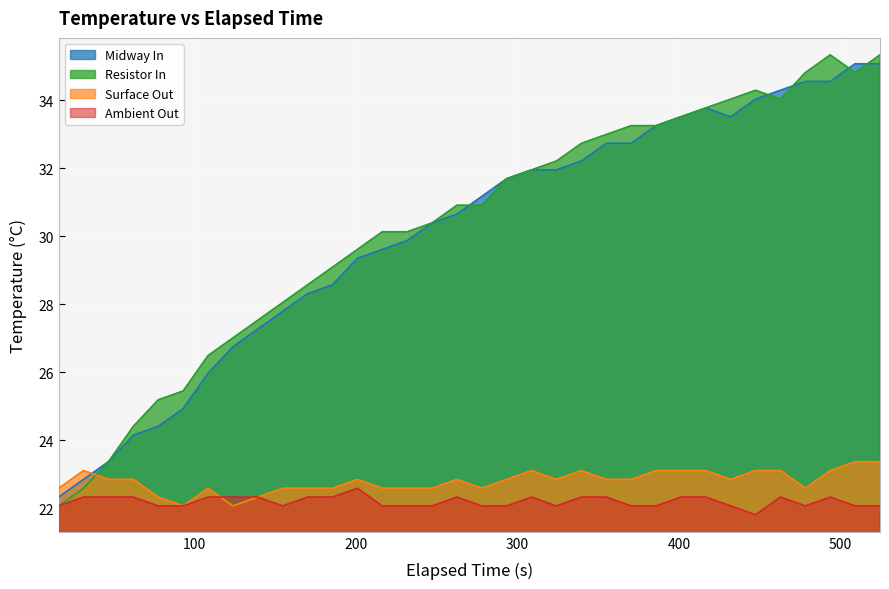

At how many categories does at least one series exceed 23?

33